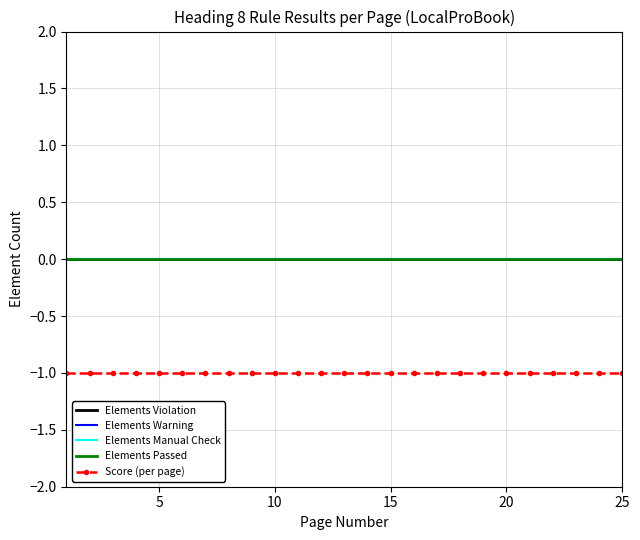

True or false: Elements Passed and Score (per page) cross at least once.

False